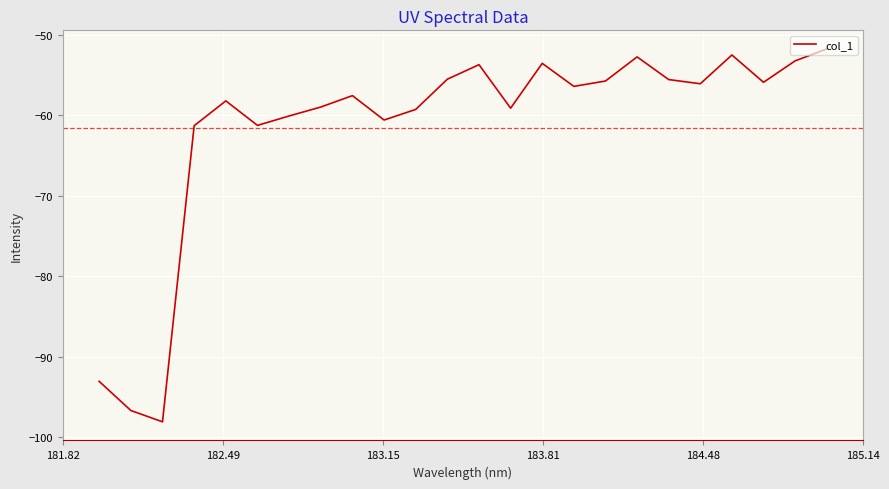

What is the difference between the maximum and minimum values?

46.3